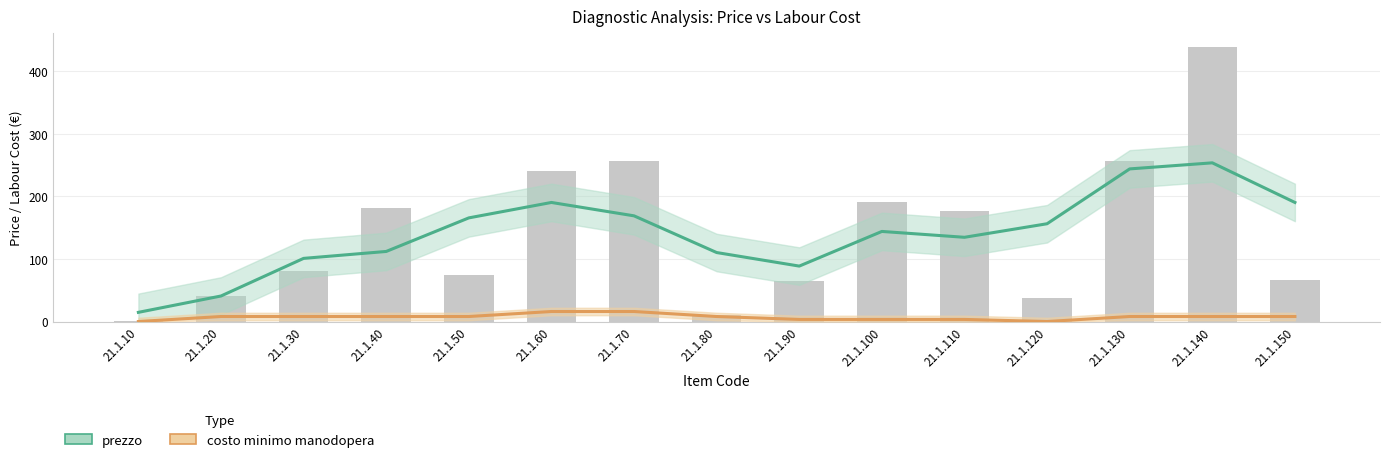

Rank the categories by value from lowest to highest.

21.1.10, 21.1.80, 21.1.120, 21.1.20, 21.1.90, 21.1.150, 21.1.50, 21.1.30, 21.1.110, 21.1.40, 21.1.100, 21.1.60, 21.1.70, 21.1.130, 21.1.140